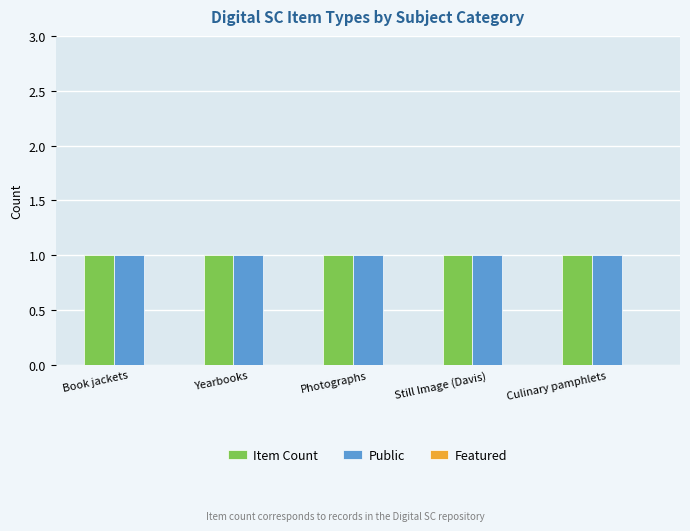

Which series has the largest range (max minus min)?

Item Count